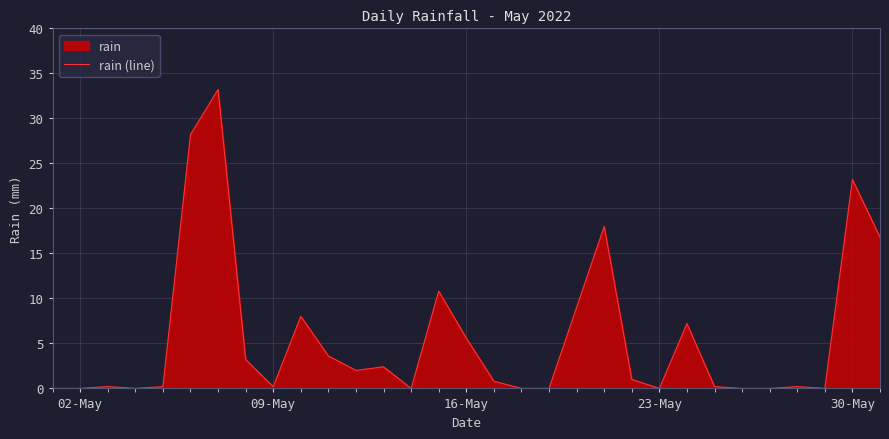

How many lines are shown in the chart?

1